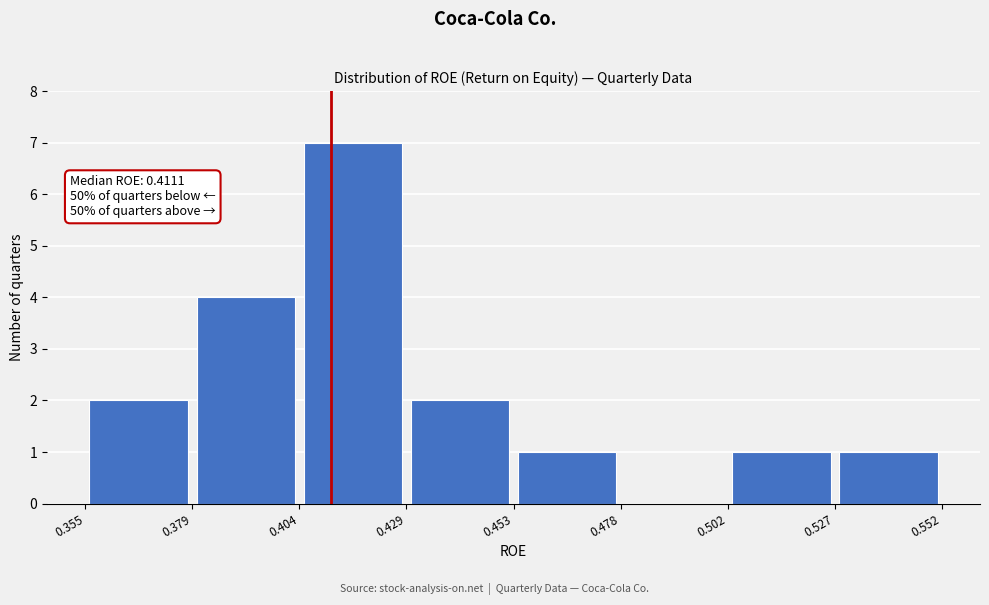

Which range on the x-axis has the tallest bar?

0.404 to 0.429